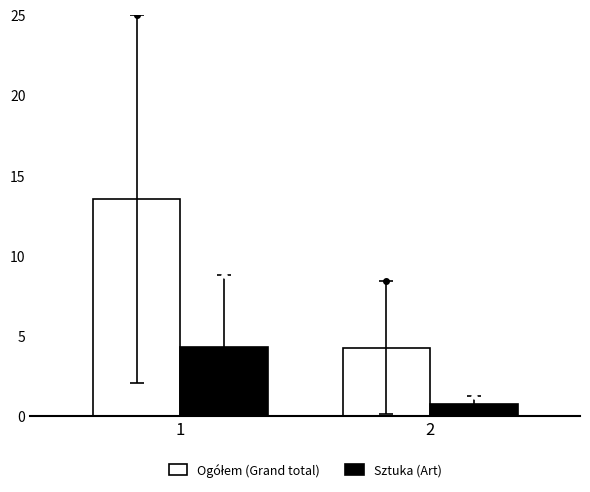

Is it true that Sztuka (Art) equals 6.4 at 1?

False